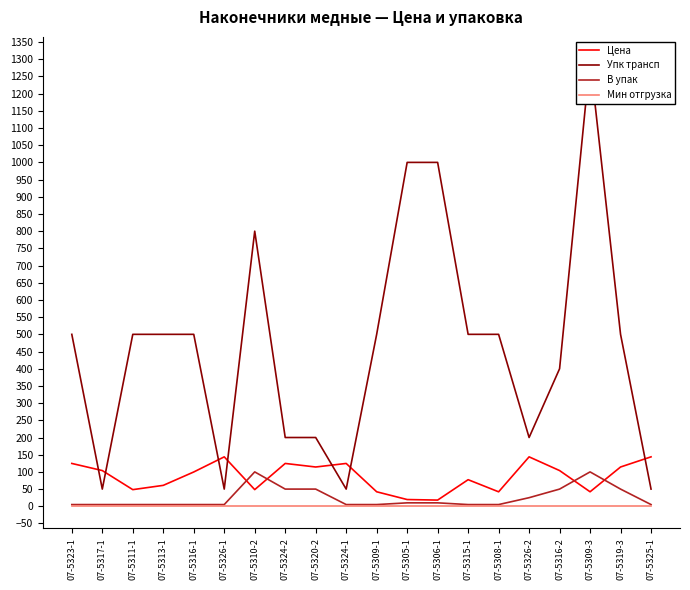

At which category does В упак reach its first local peak?

07-5310-2